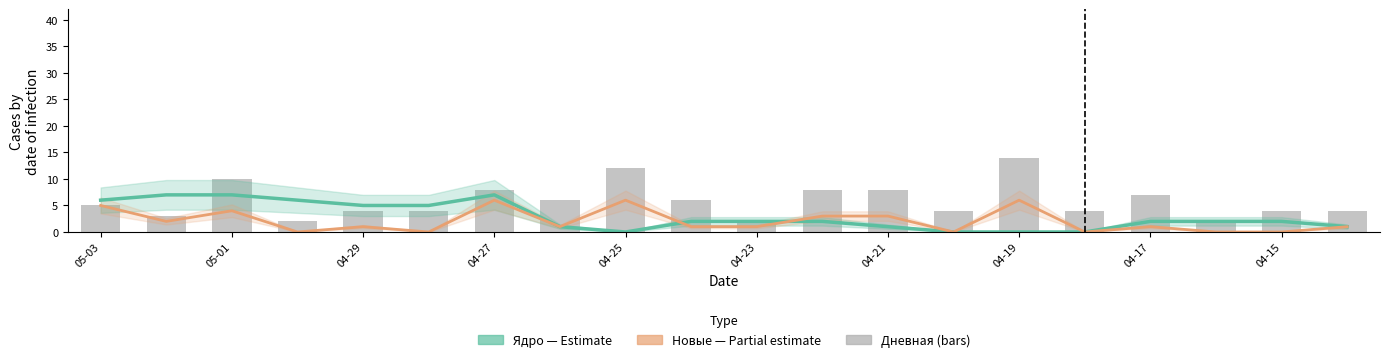

At which label is Ядро (Estimate) closest to 3?

04-15